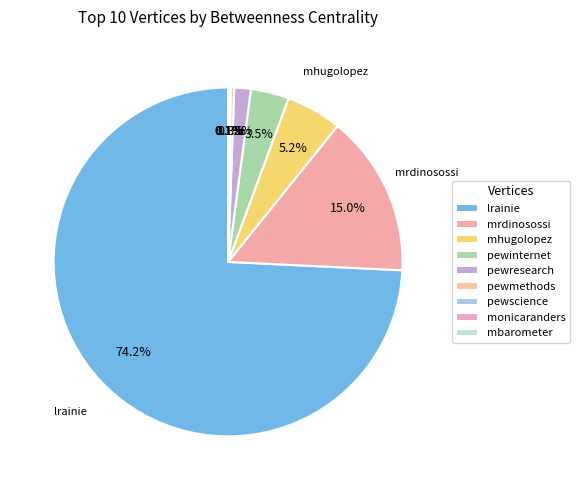

To the nearest percent, what is the difference between the largest and smallest slice percentages?

74%